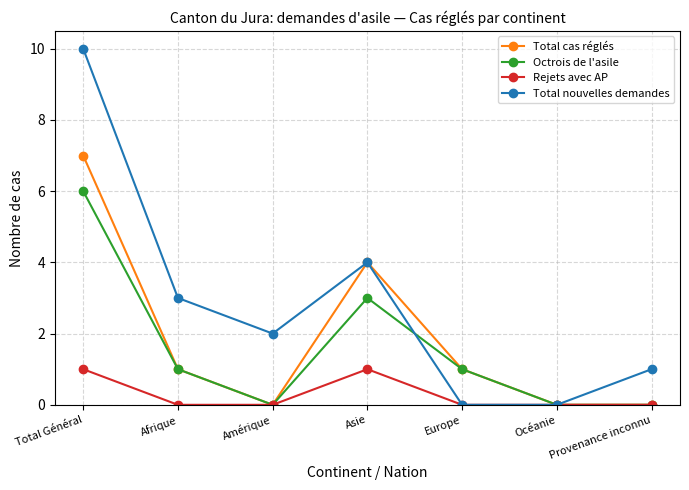

What is the value of the Total cas réglés point at the 4th from the left?

4